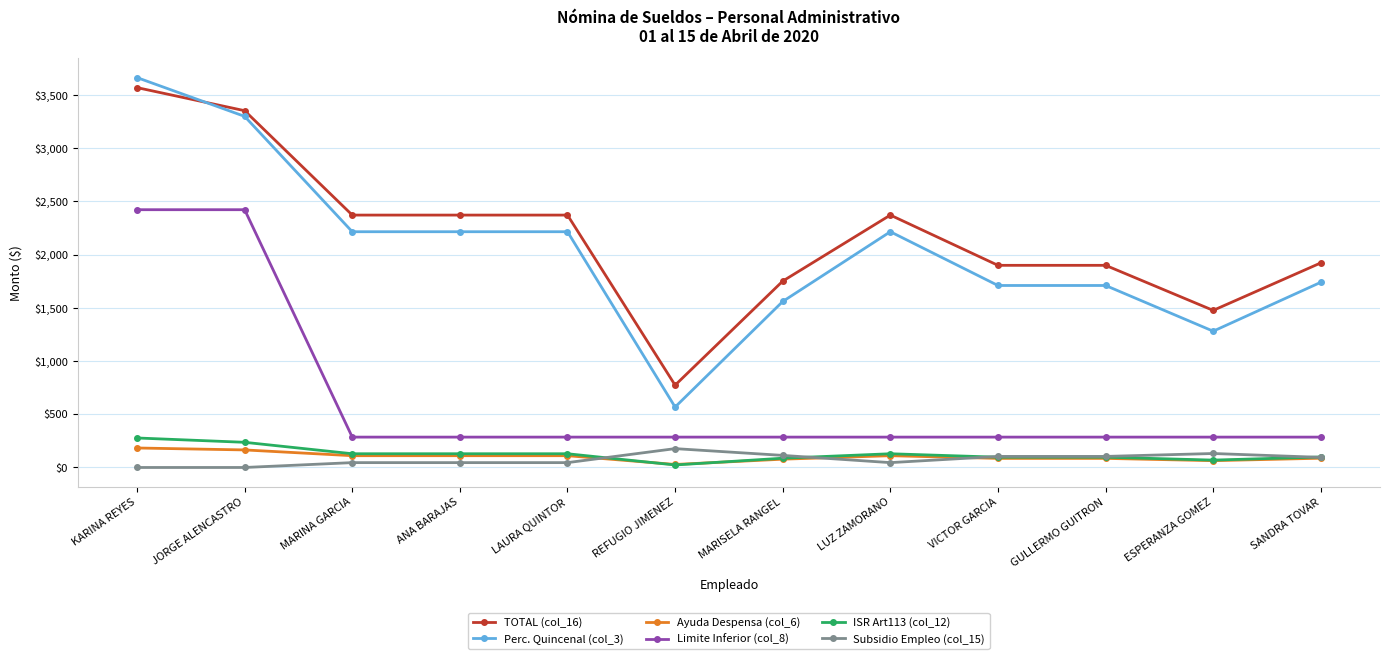

The value of TOTAL (col_16) at ESPERANZA GOMEZ is 2116.0. True or false?

False